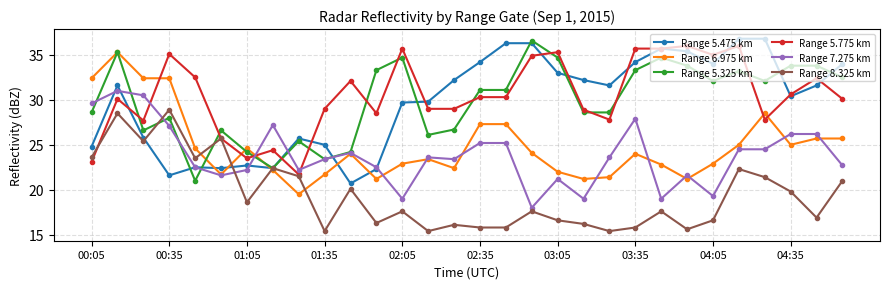

Rank the series by their maximum value, from lowest to highest.

Range 8.325 km, Range 7.275 km, Range 6.975 km, Range 5.775 km, Range 5.325 km, Range 5.475 km